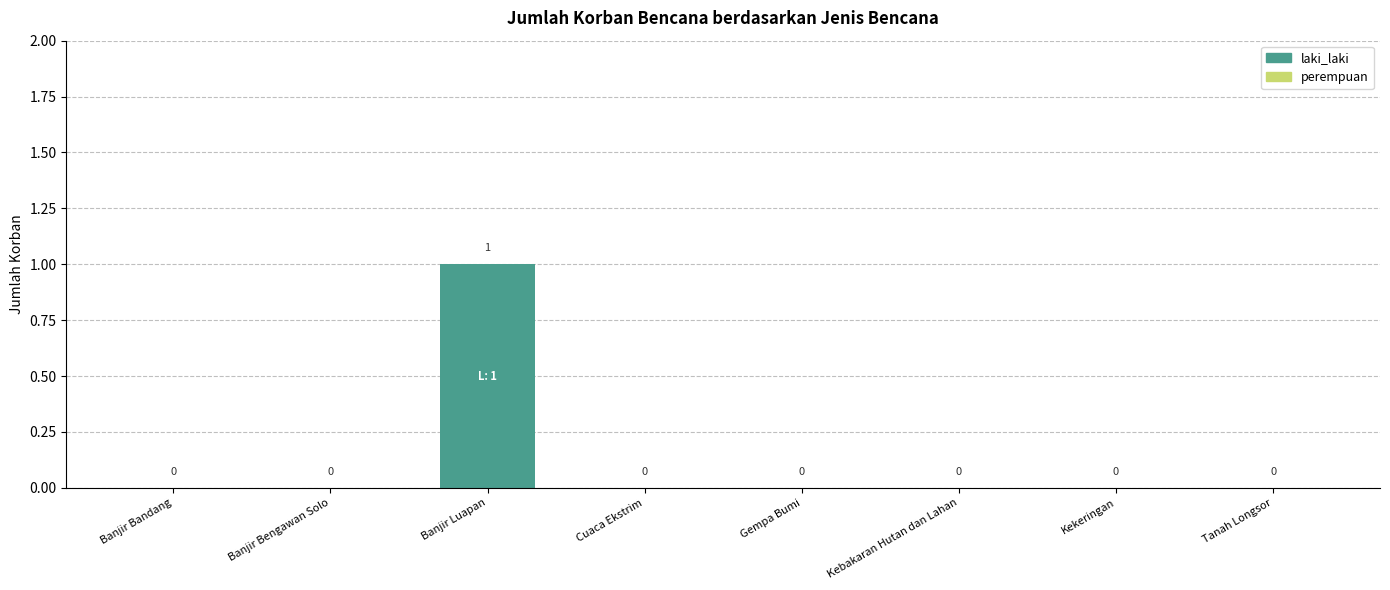

The value at Banjir Bengawan Solo is 1. True or false?

False